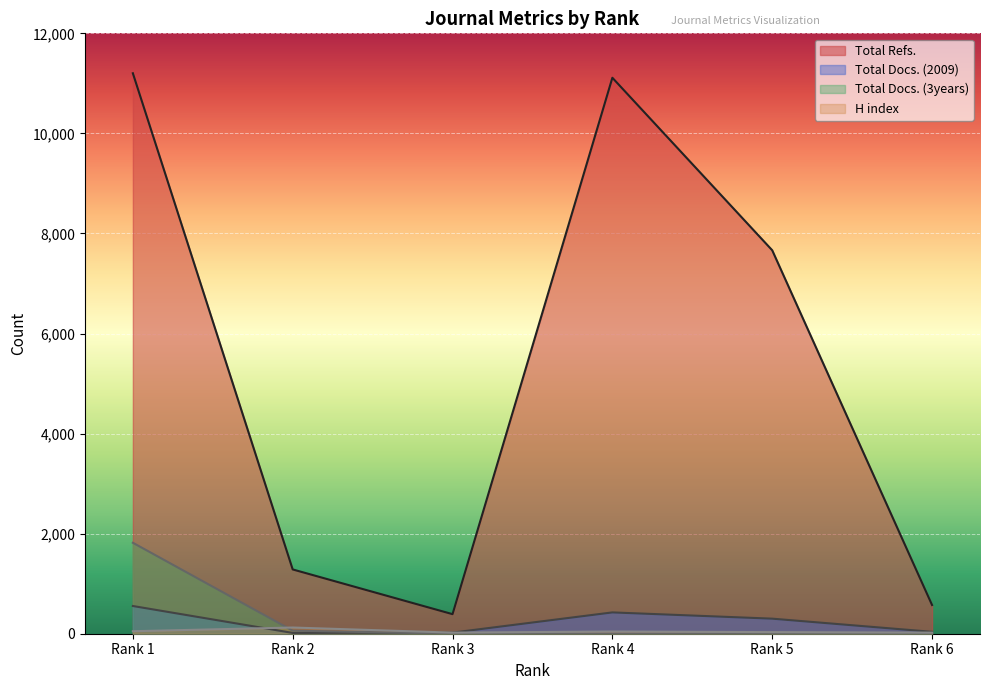

What is the value of the H index point at the 5th from the left?

32